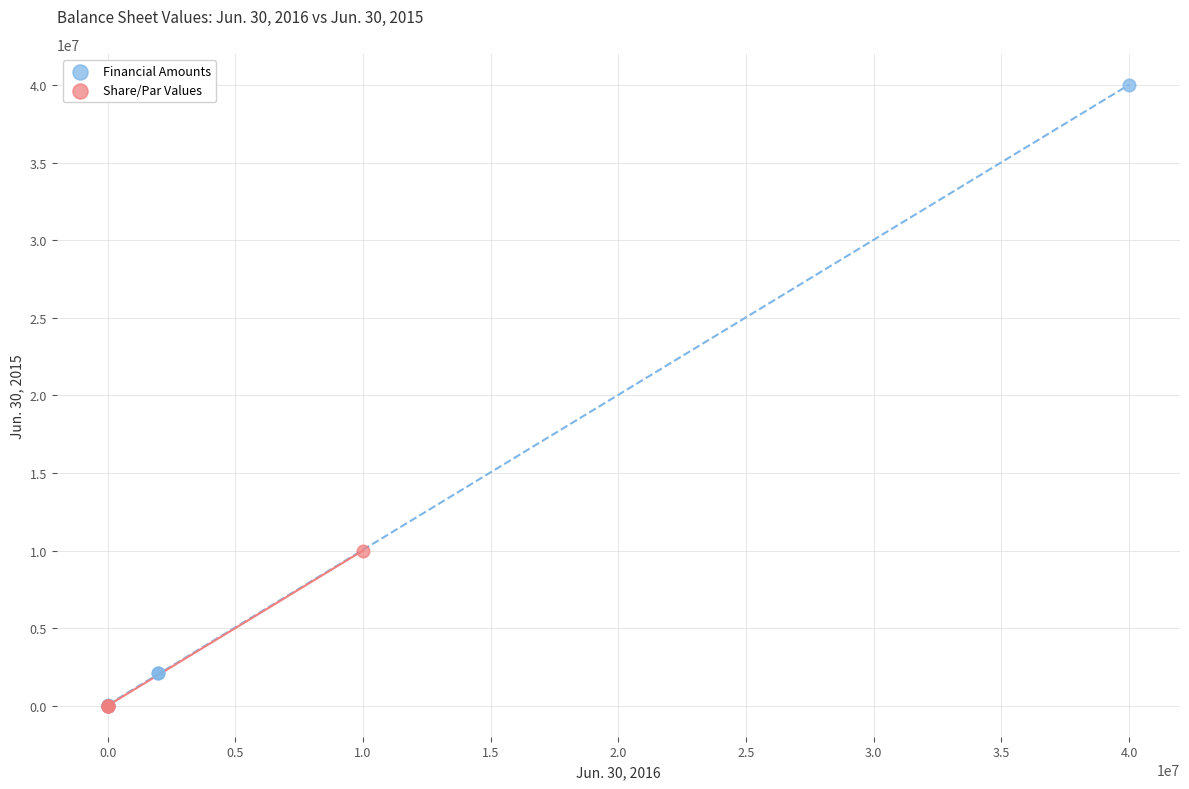

Which series contains the highest Y value?

Financial Amounts